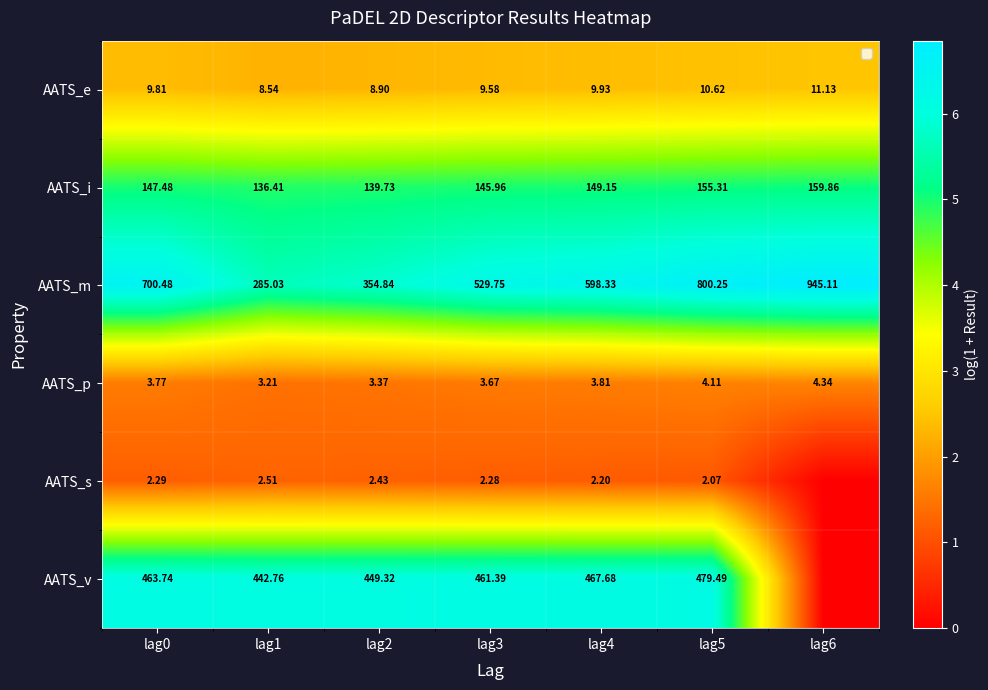

What is the spread (max minus min) of values at lag2?

446.9